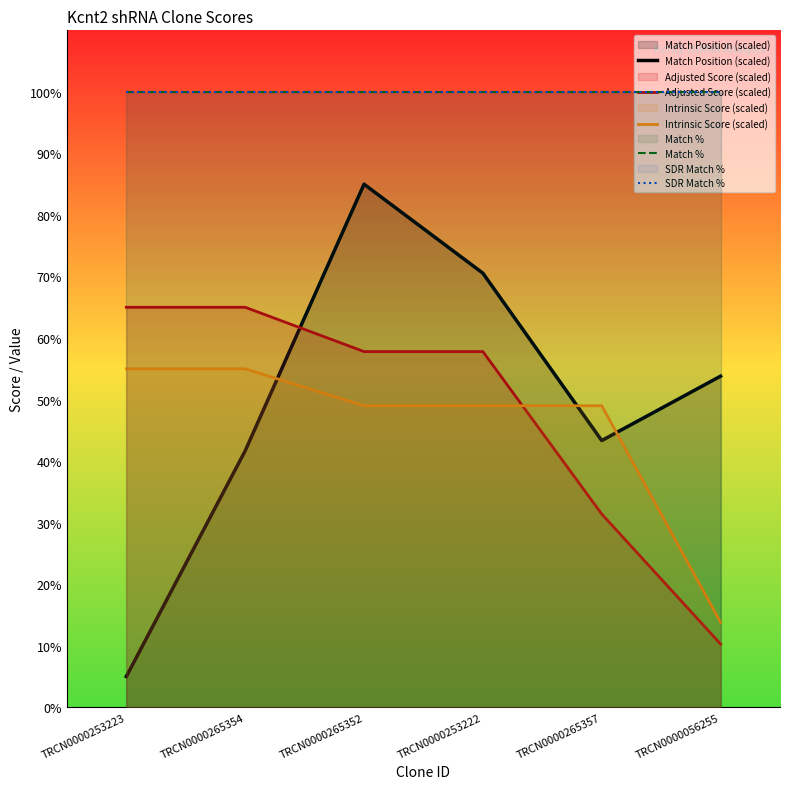

Between TRCN0000056255 and TRCN0000265357, which is larger?

TRCN0000056255